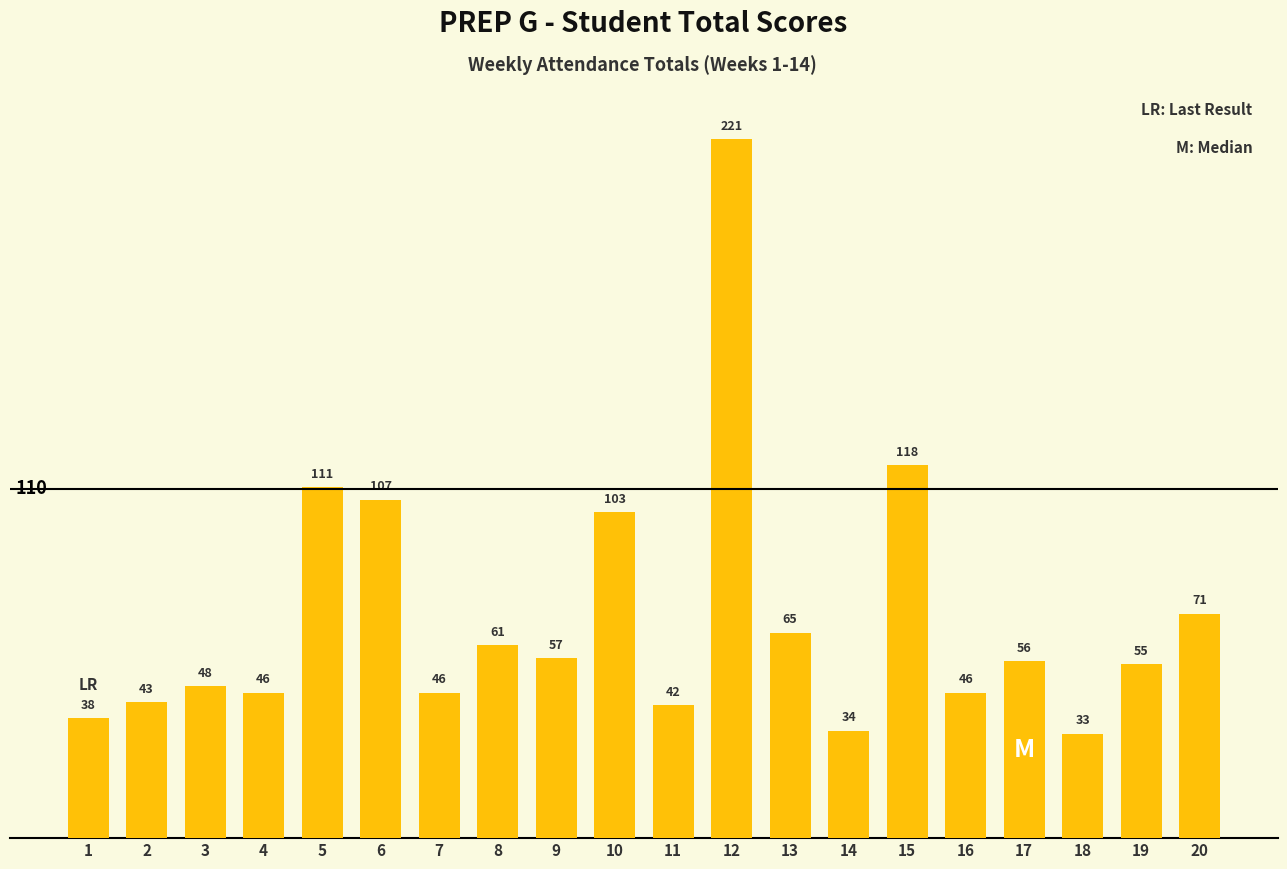

What is the change in value from 17 to 20?

+15